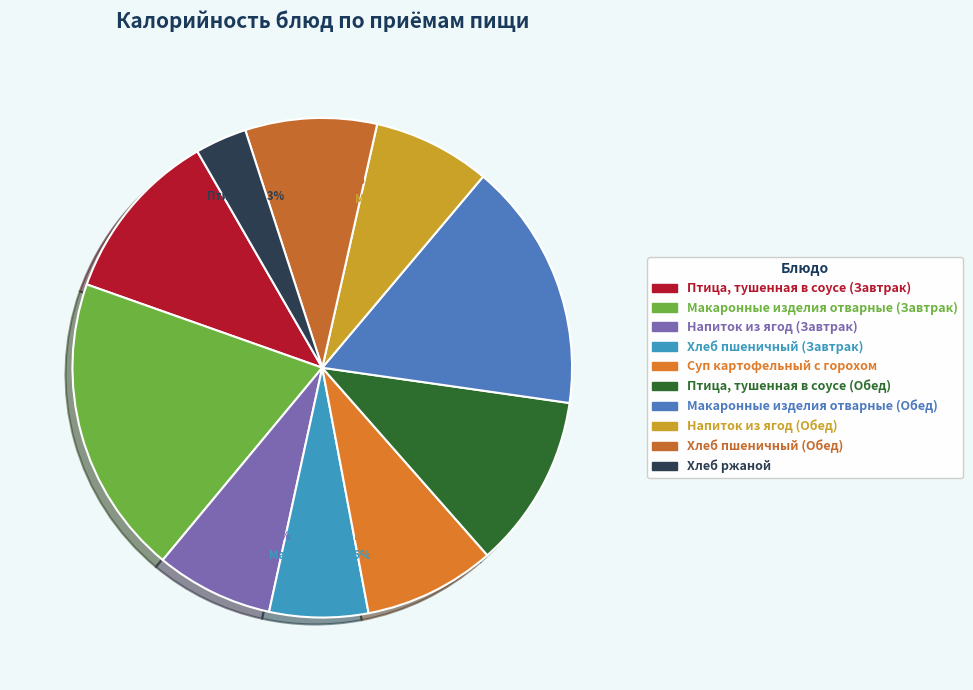

What percentage is the Суп картофельный с горохом slice, to the nearest percent?

9%